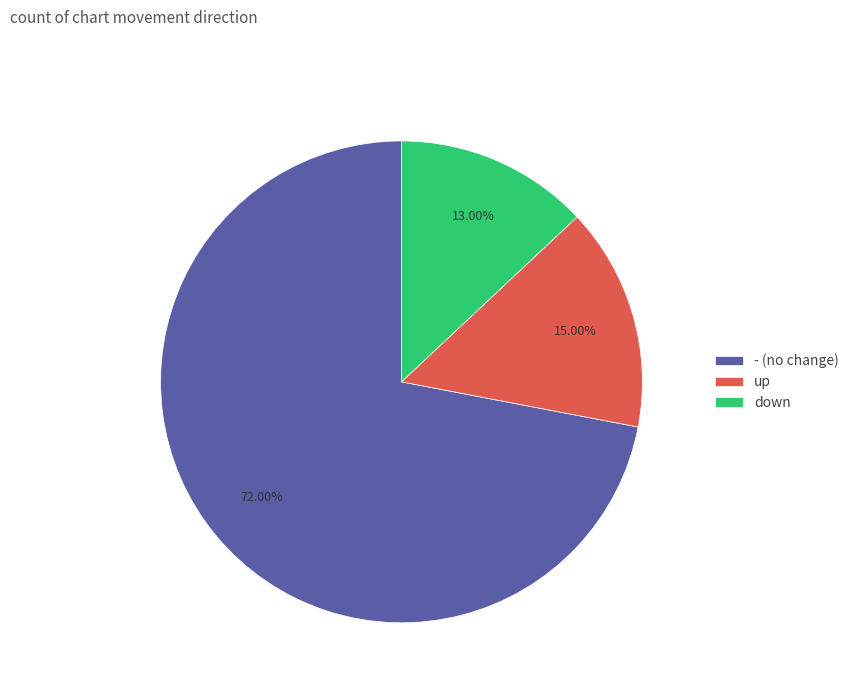

Is there a majority slice in this chart?

Yes